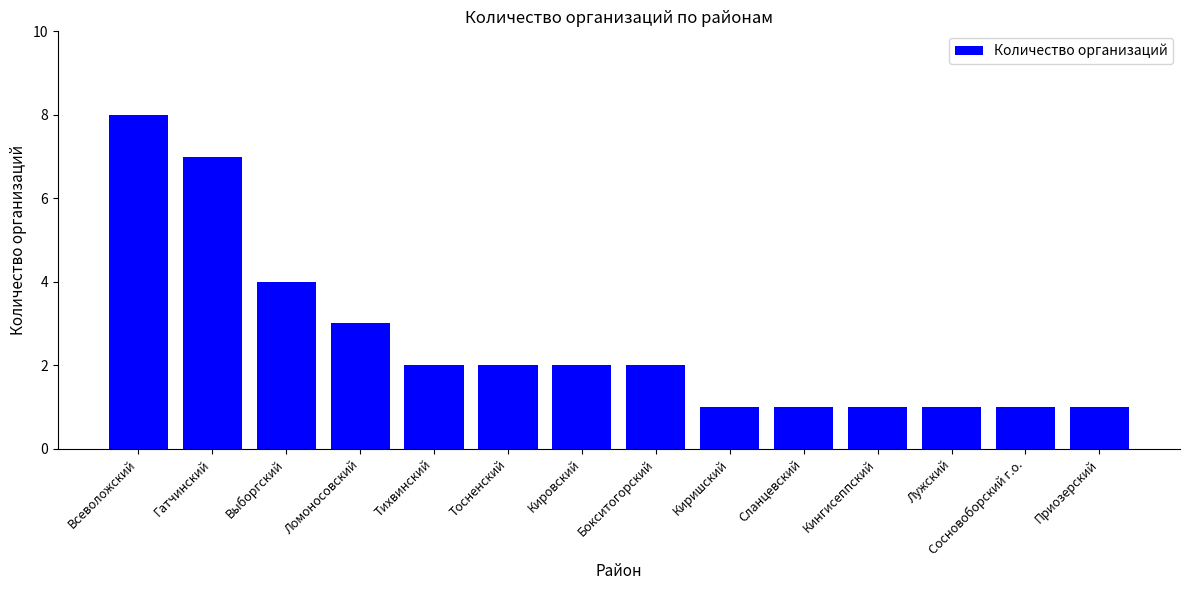

What is the value of the 7th bar from the left?

2